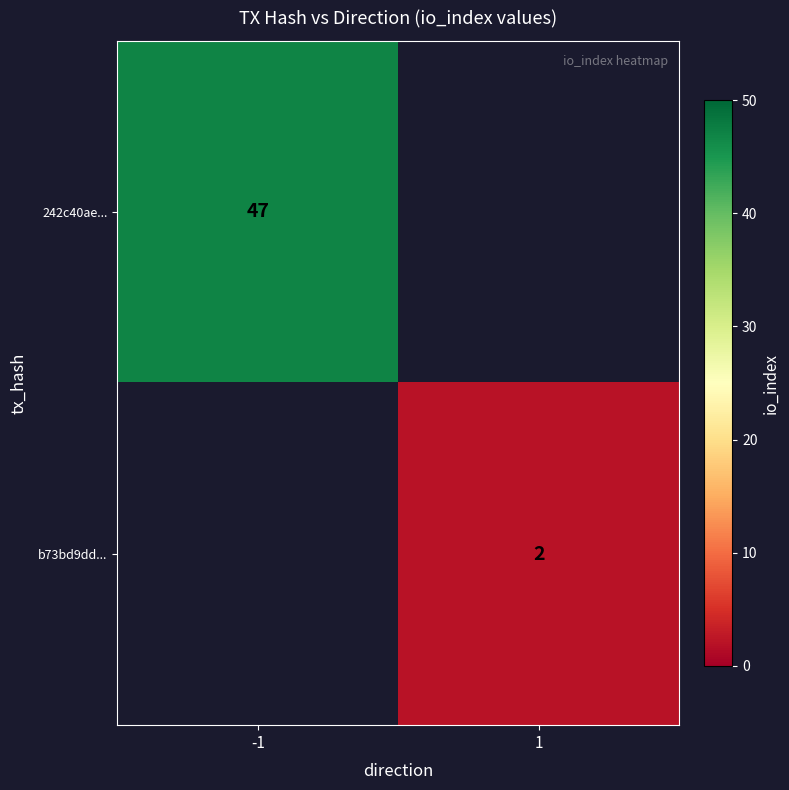

Which category has the highest value in the b73bd9dd... series?

-1